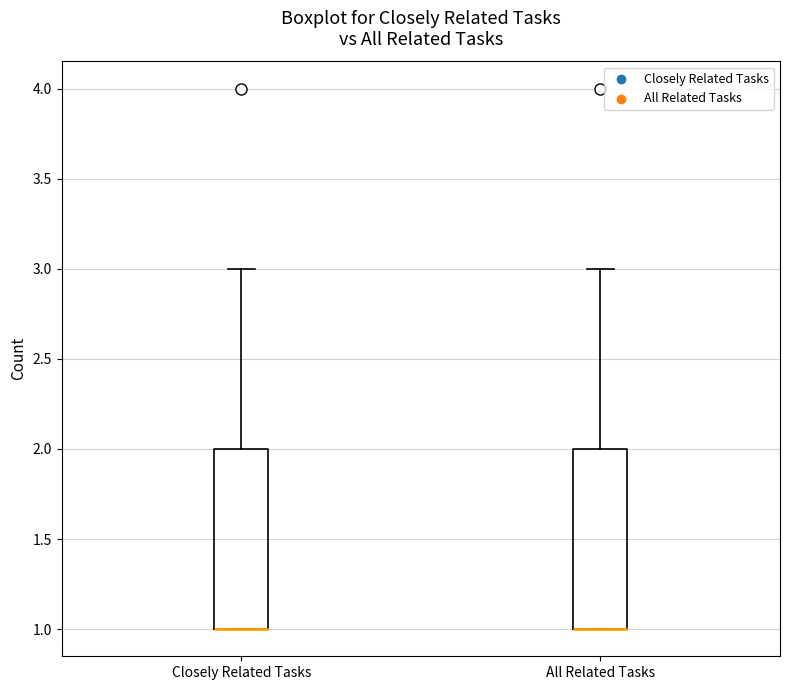

Reading left to right, read every box against the y-axis: the position of its median line, the range the box covers, and the ends of its whiskers. The values are not printed on the chart, so give them approximately, as read against the axis.

Closely Related Tasks: median 1 (drawn on the box's lower edge), box 1 to 2, whiskers 1 to 3
All Related Tasks: median 1 (drawn on the box's lower edge), box 1 to 2, whiskers 1 to 3